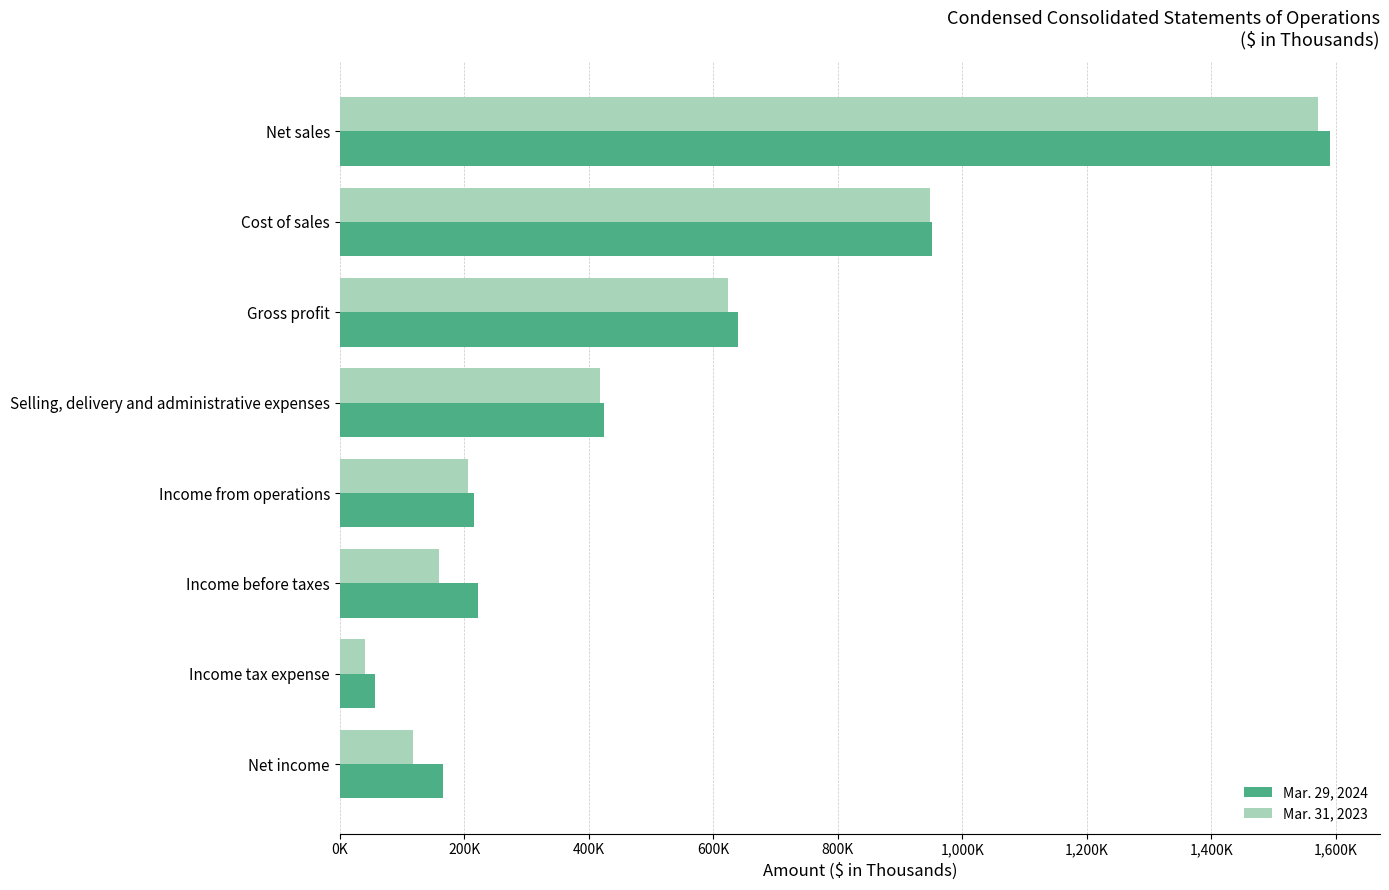

What are all the series names shown in the legend?

Mar. 29, 2024, Mar. 31, 2023